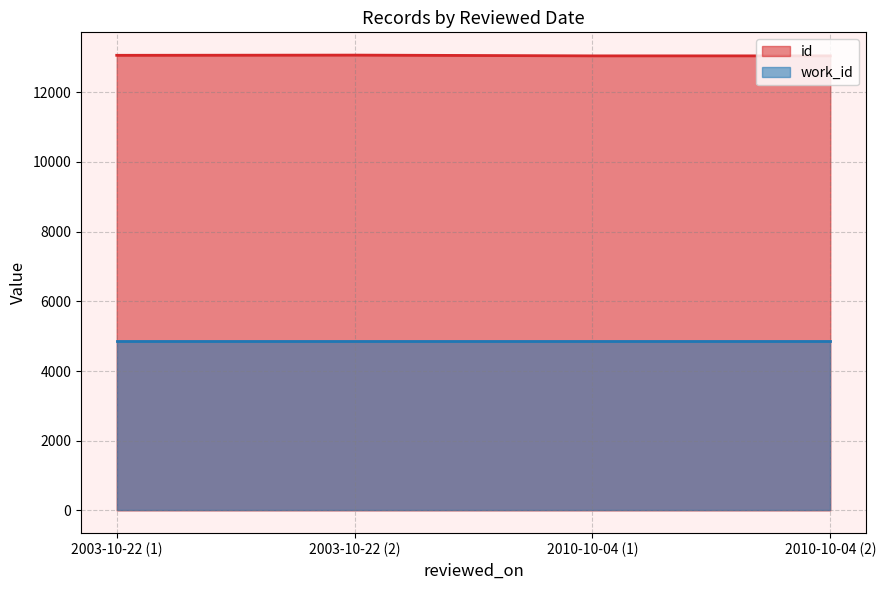

Count the number of data series in this chart.

2